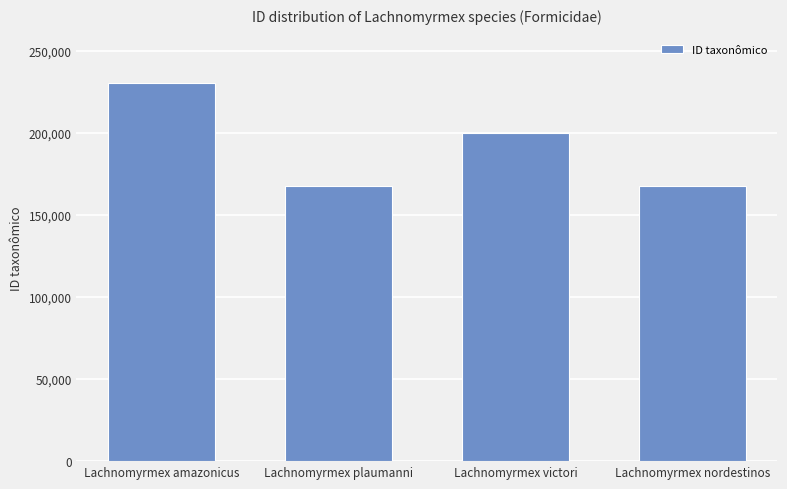

The value at Lachnomyrmex victori is 300470. True or false?

False